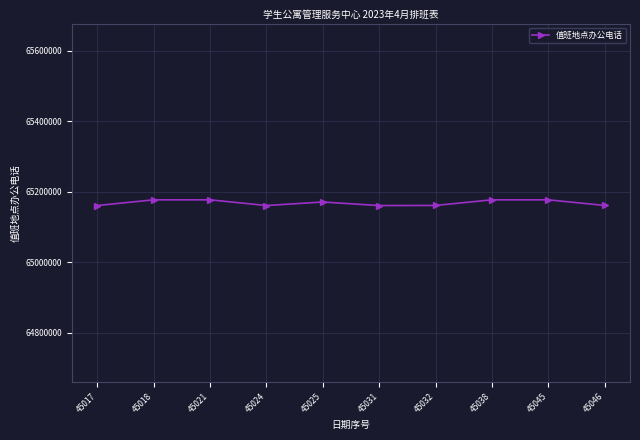

What is the greatest value displayed?

65177330